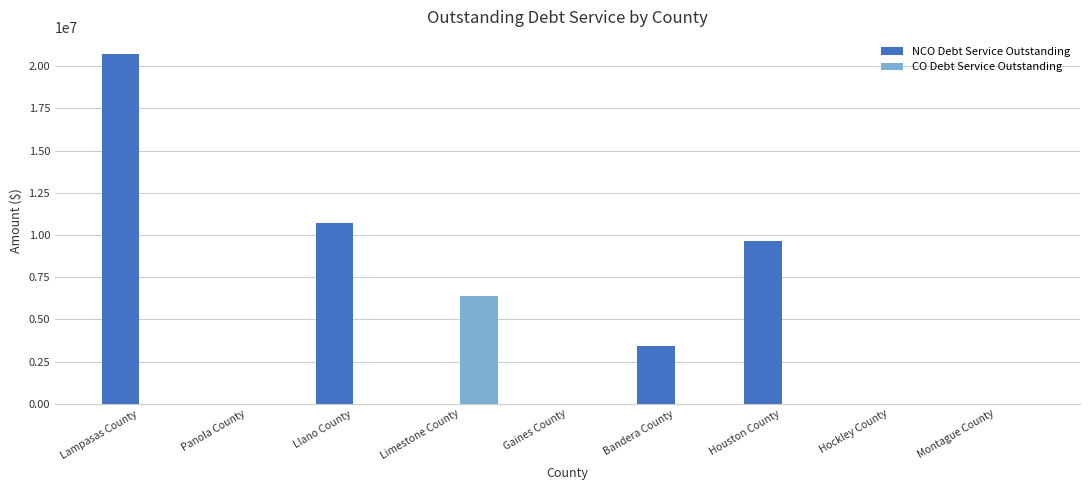

Which series changed the most between Panola County and Limestone County?

CO Debt Service Outstanding